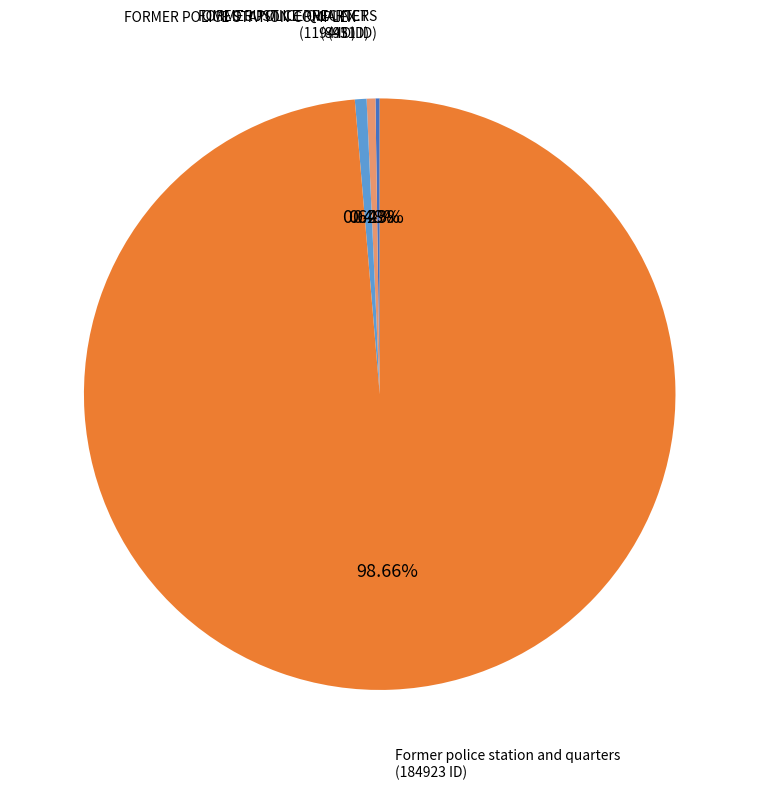

To the nearest percent, what is the average slice percentage?

25%